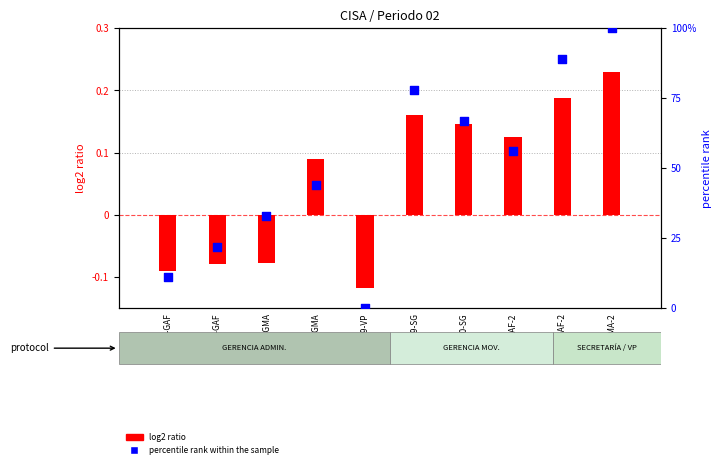

Which series has the widest spread of Y values?

percentile rank within the sample